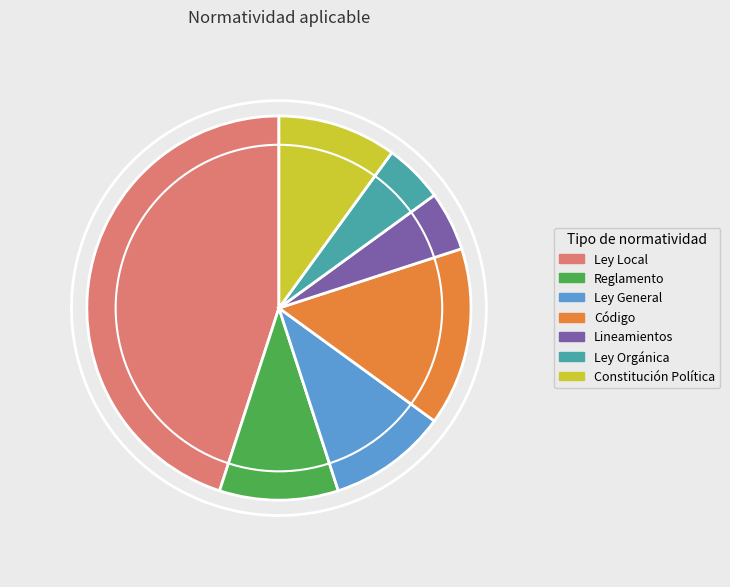

Combined, do Reglamento and Lineamientos account for over 50%?

No